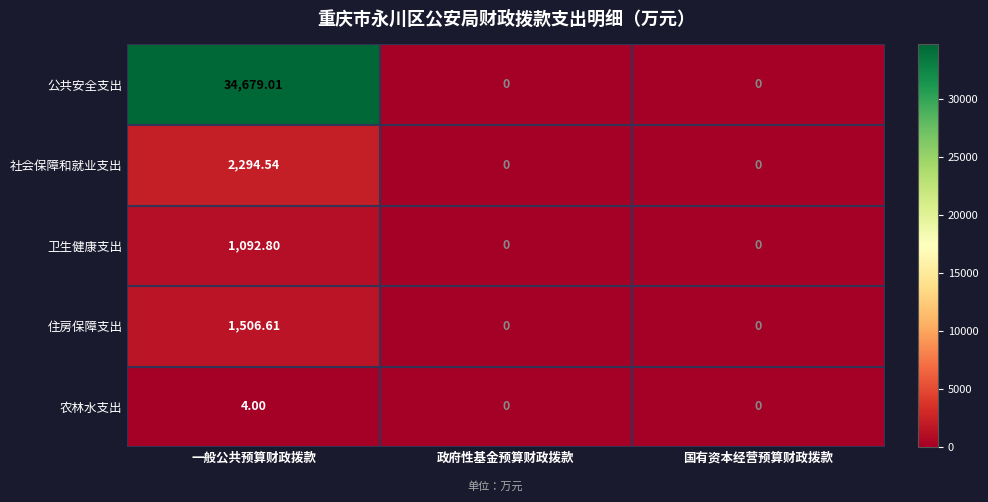

List the series in order of their peak value, highest first.

公共安全支出, 社会保障和就业支出, 住房保障支出, 卫生健康支出, 农林水支出